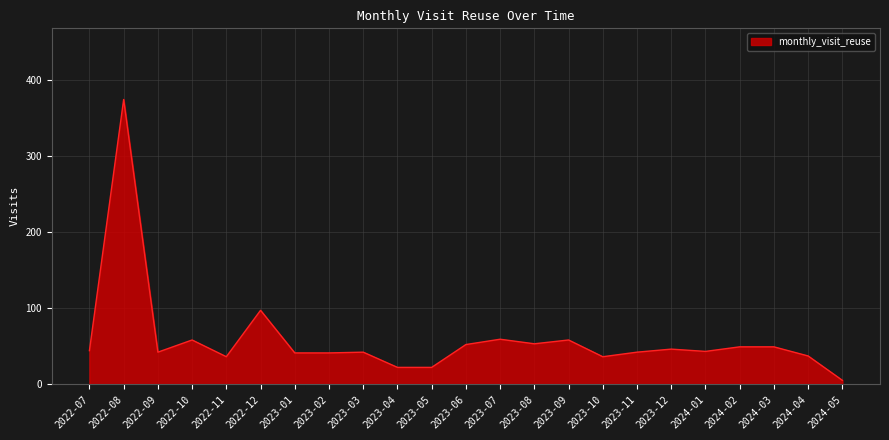

Where is the first local maximum?

2022-08